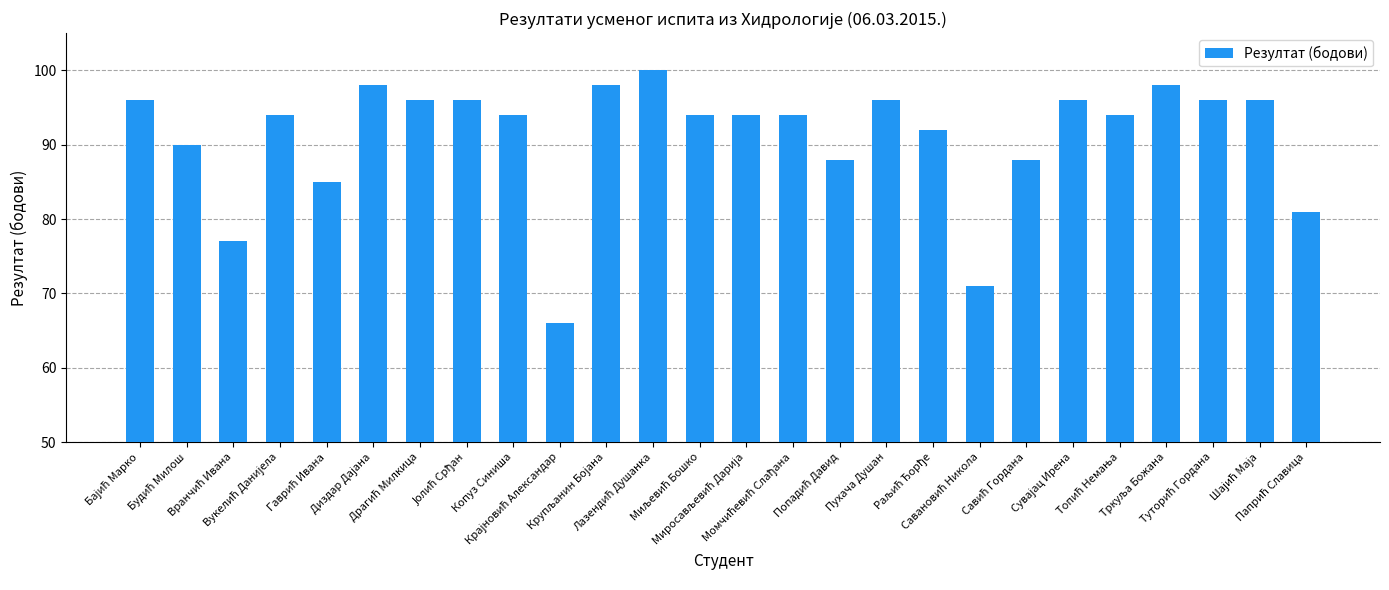

What is the average value?

91